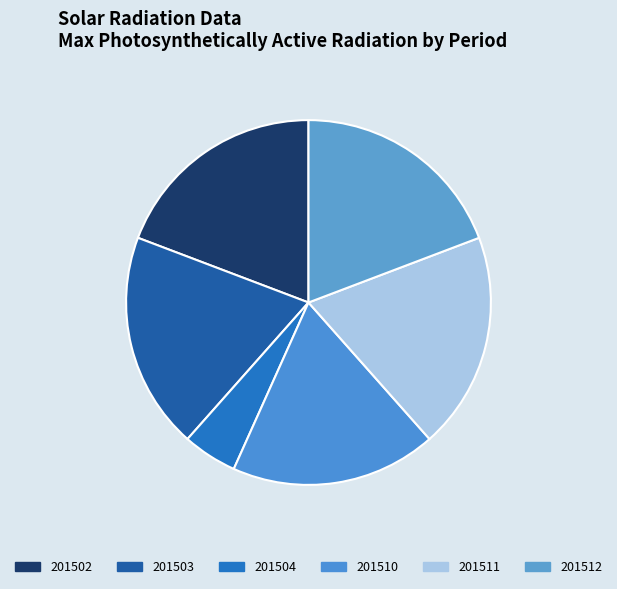

The 201502 slice represents 7% of the pie. True or false?

False